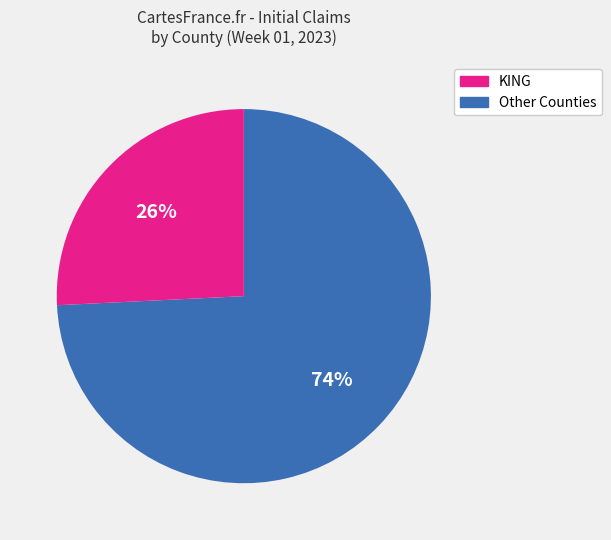

To the nearest percent, what is the difference between the largest and smallest slice percentages?

48%